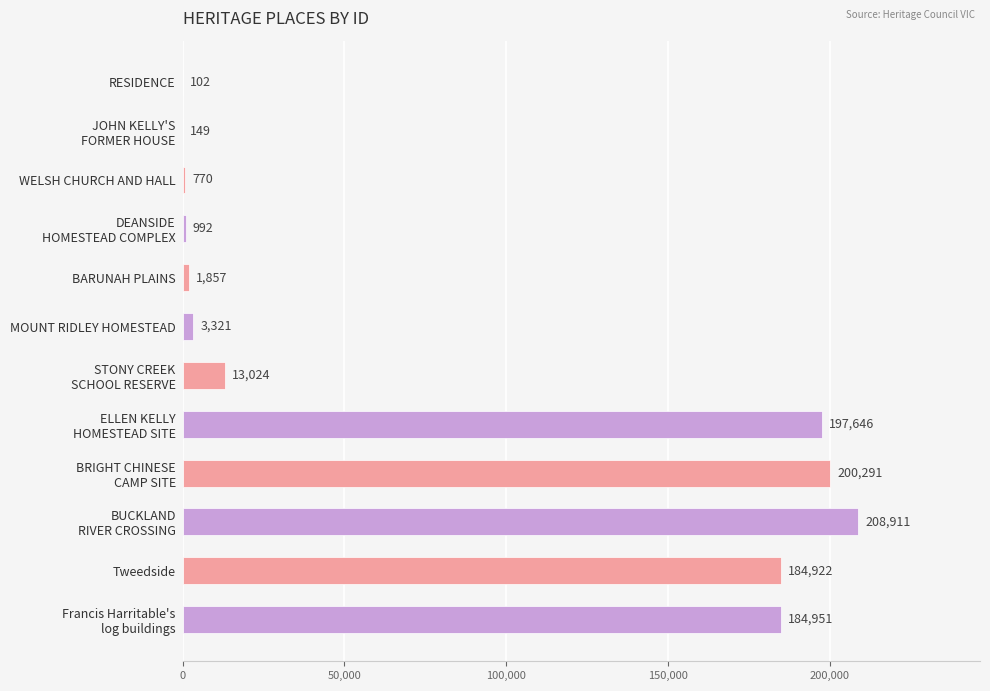

What is the sum of all values?

996936